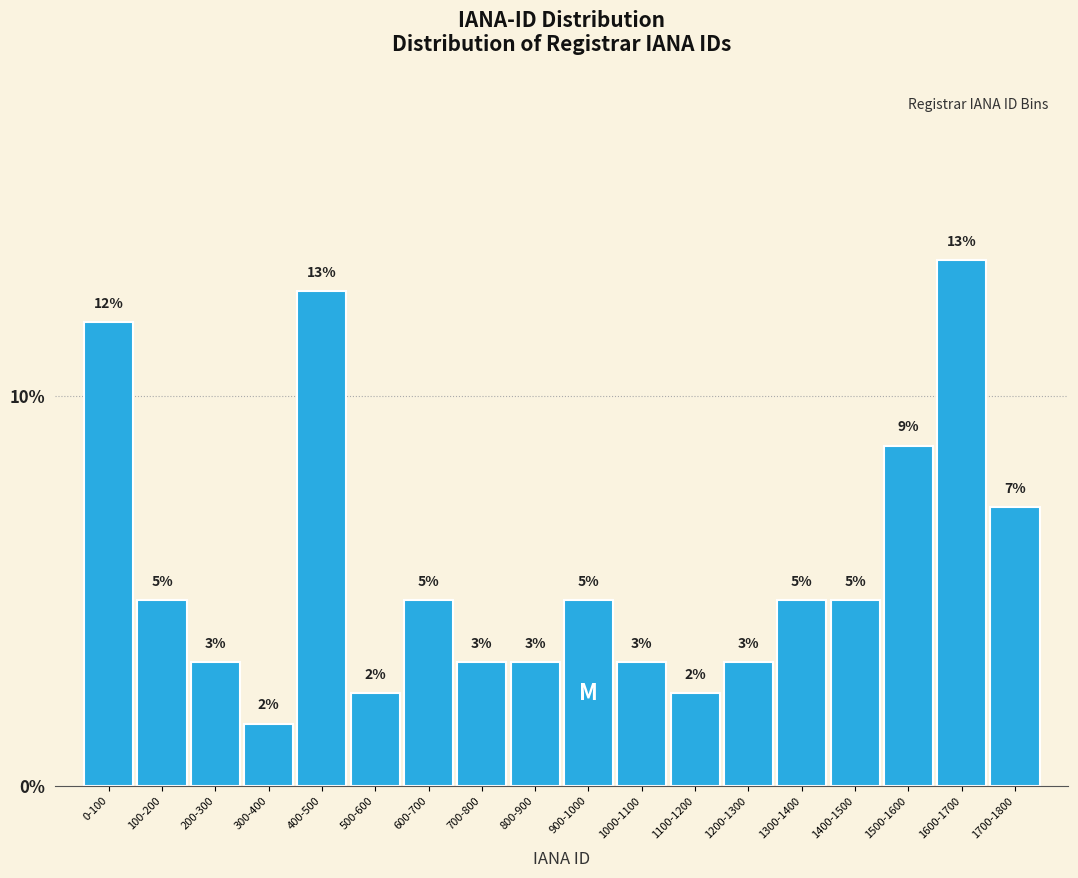

Does the chart contain any negative values?

No